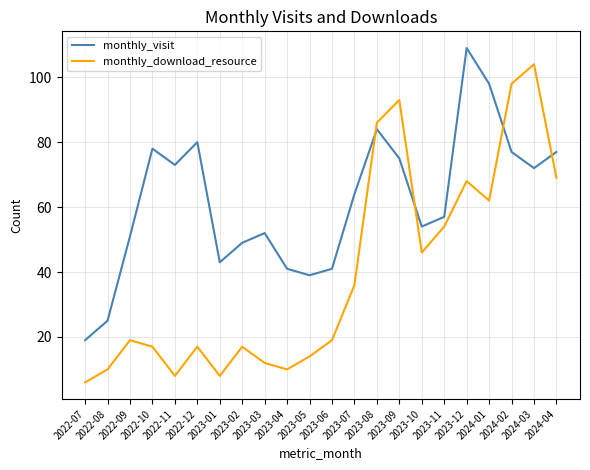

The monthly_visit series shows 14 at 2023-04. True or false?

False